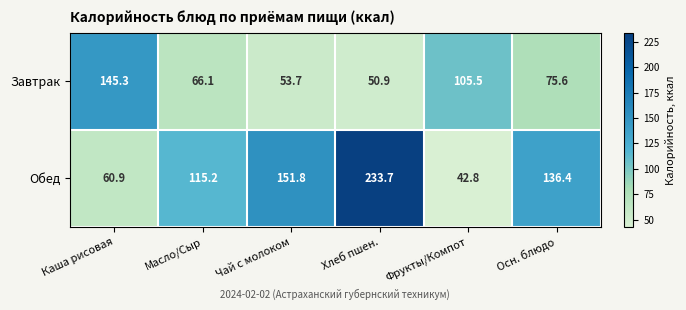

Rank the series at Чай с молоком from lowest to highest value.

Завтрак, Обед